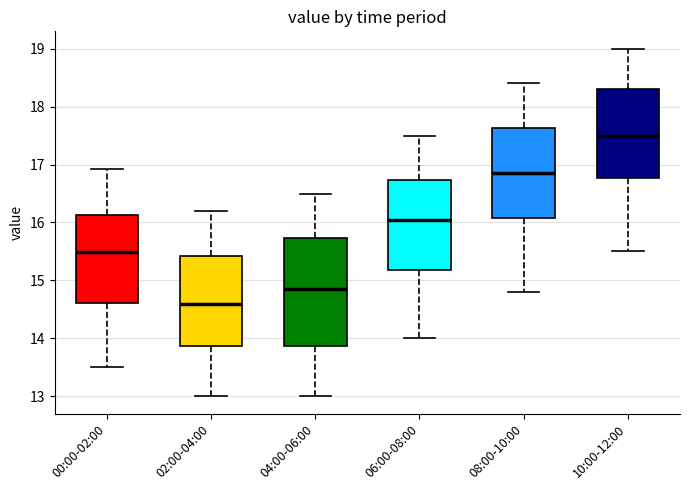

Reading left to right, transcribe this box plot: for each box, give where its median line is, the range the box spans, and where its two whiskers end, as read against the y-axis. The values are not printed on the chart, so give them approximately, as read against the axis.

00:00-02:00: median 15.5, box 14.6 to 16.1, whiskers 13.5 to 16.9
02:00-04:00: median 14.6, box 13.9 to 15.4, whiskers 13.0 to 16.2
04:00-06:00: median 14.9, box 13.9 to 15.7, whiskers 13.0 to 16.5
06:00-08:00: median 16.1, box 15.2 to 16.7, whiskers 14.0 to 17.5
08:00-10:00: median 16.9, box 16.1 to 17.6, whiskers 14.8 to 18.4
10:00-12:00: median 17.5, box 16.8 to 18.3, whiskers 15.5 to 19.0